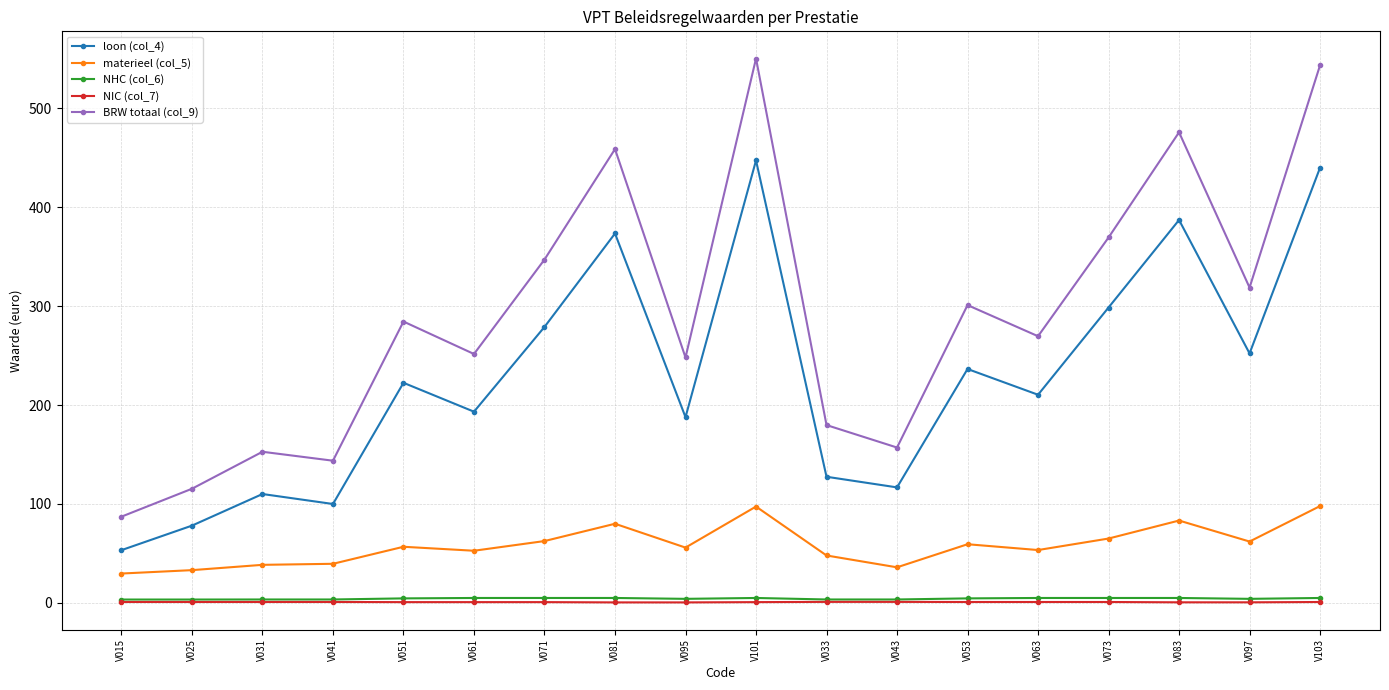

Which series has the widest spread of values?

BRW totaal (col_9)